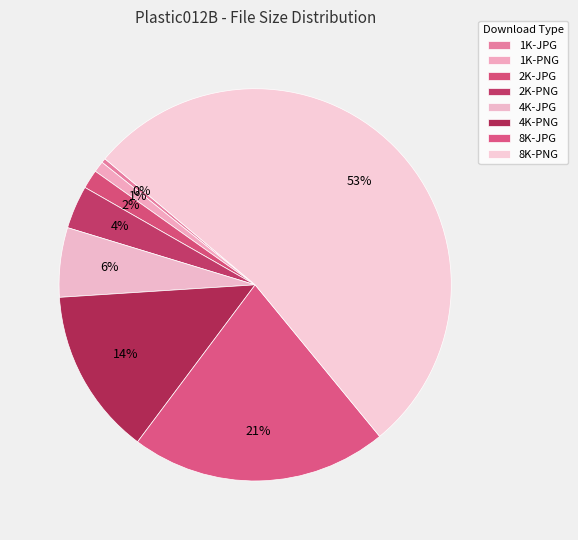

What is the change in value from 1K-PNG to 8K-PNG?

+888794713